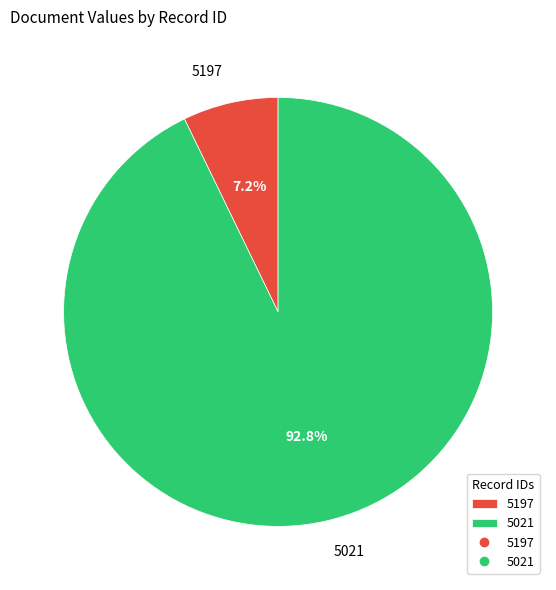

Rank the categories by value from highest to lowest.

5021, 5197